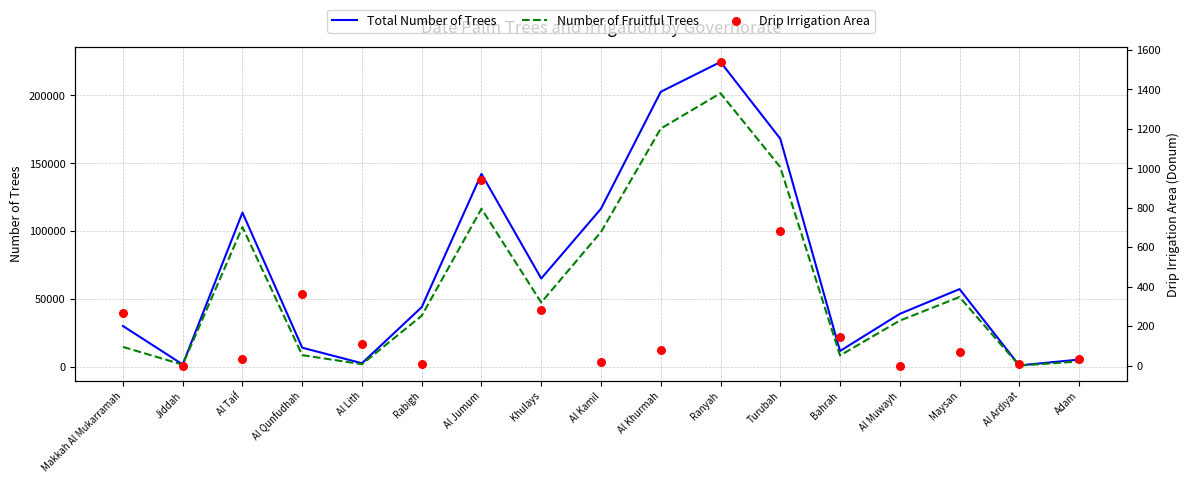

At how many categories does at least one series exceed 100625?

6